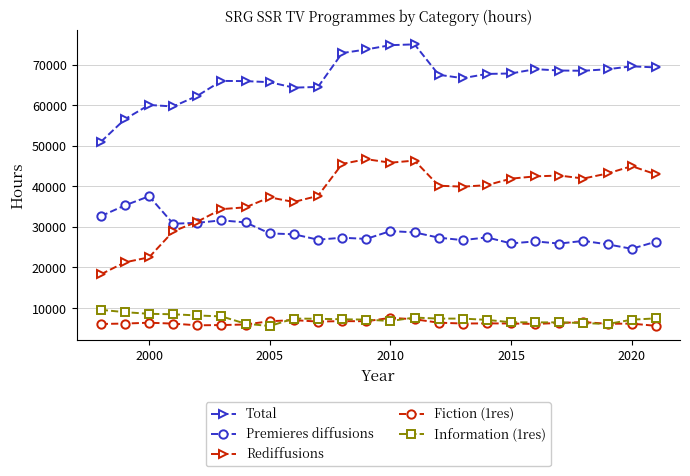

True or false: Total and Premieres diffusions cross at least once.

False